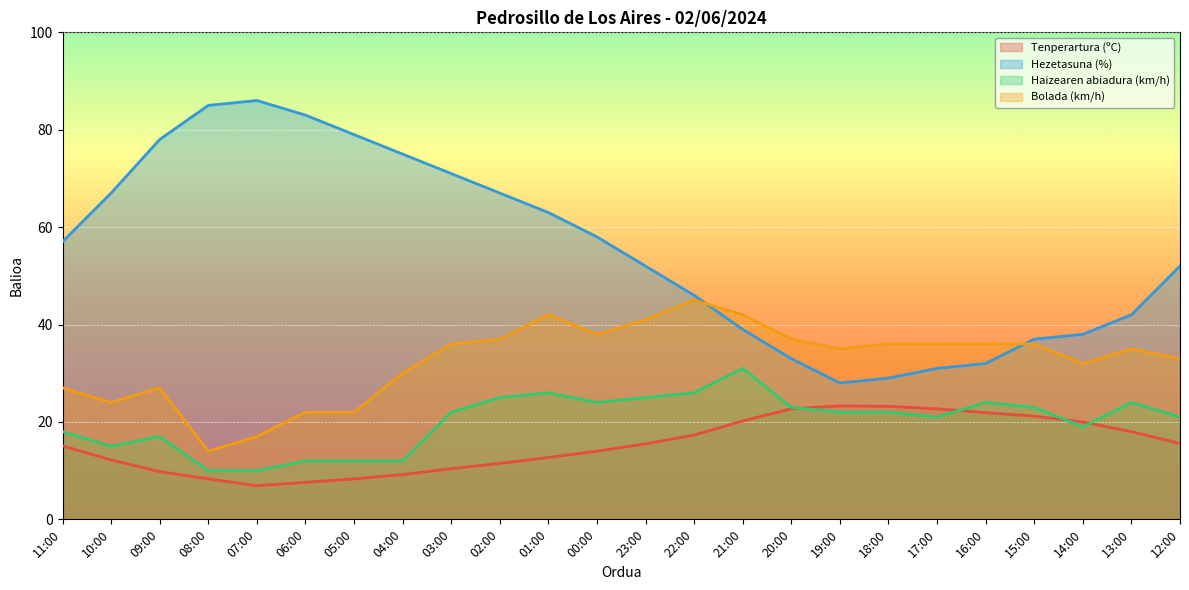

True or false: Hezetasuna (%) has more than 0 points higher than both neighbors.

True